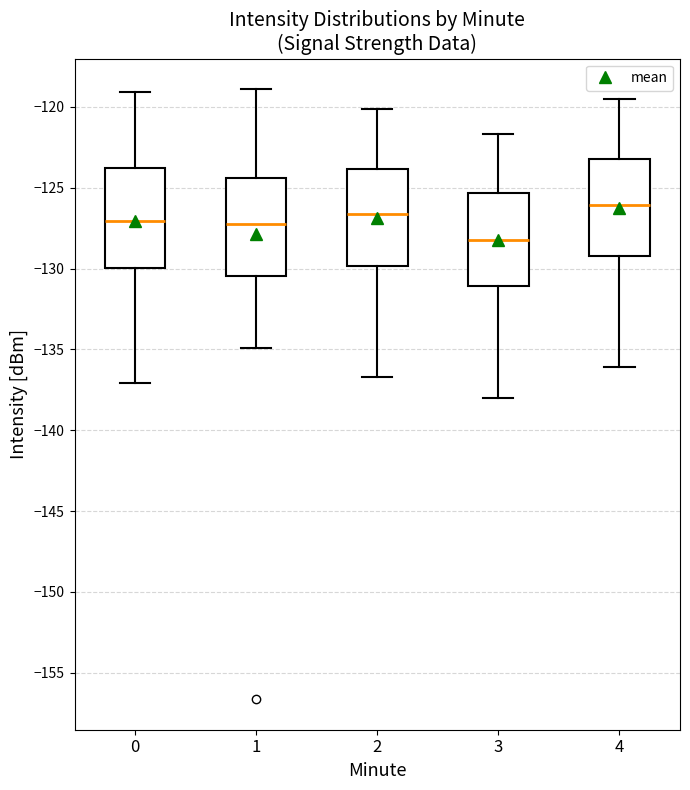

Reading left to right, read every box against the y-axis: the position of its median line, the range the box covers, and the ends of its whiskers. The values are not printed on the chart, so give them approximately, as read against the axis.

0: median -127.0, box -130.0 to -124.0, whiskers -137.0 to -119.0
1: median -127.0, box -130.5 to -124.5, whiskers -135.0 to -119.0
2: median -126.5, box -130.0 to -124.0, whiskers -136.5 to -120.0
3: median -128.0, box -131.0 to -125.5, whiskers -138.0 to -121.5
4: median -126.0, box -129.0 to -123.0, whiskers -136.0 to -119.5